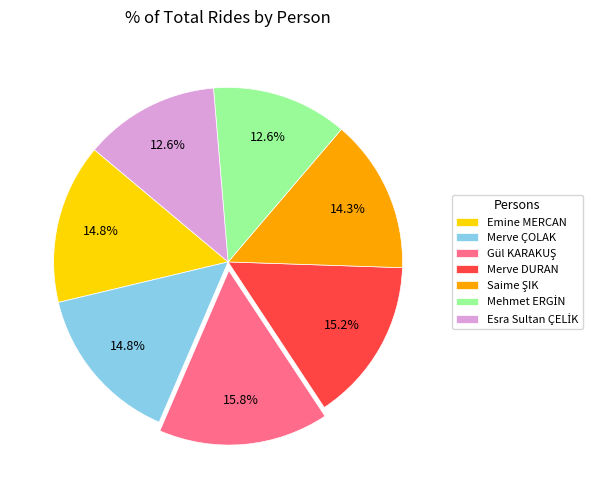

To the nearest percent, what is the difference between the largest and smallest slice percentages?

3%